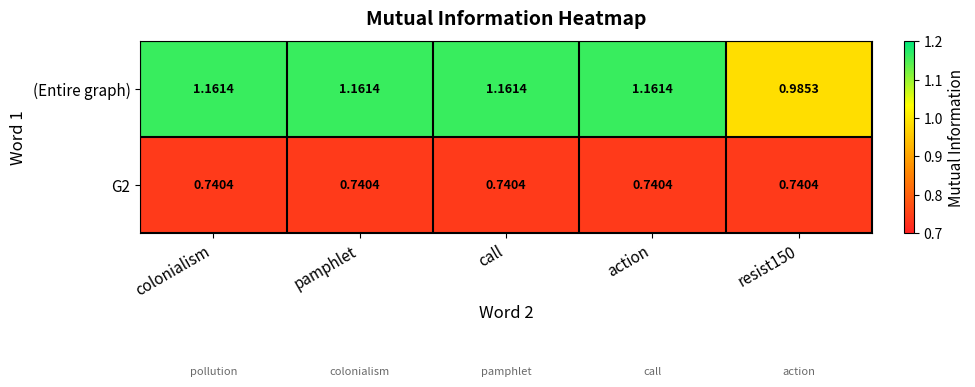

What is the total value across all series at call?

1.9